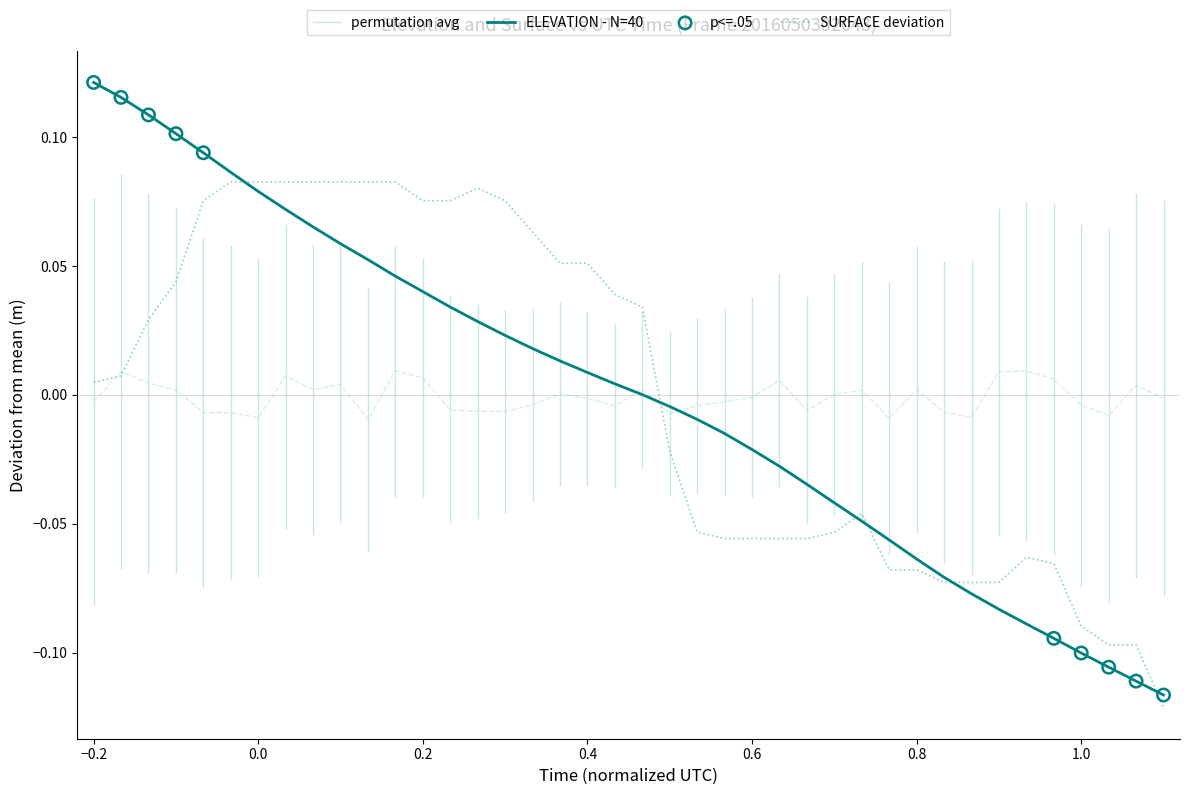

Which series contains the highest Y value?

ELEVATION